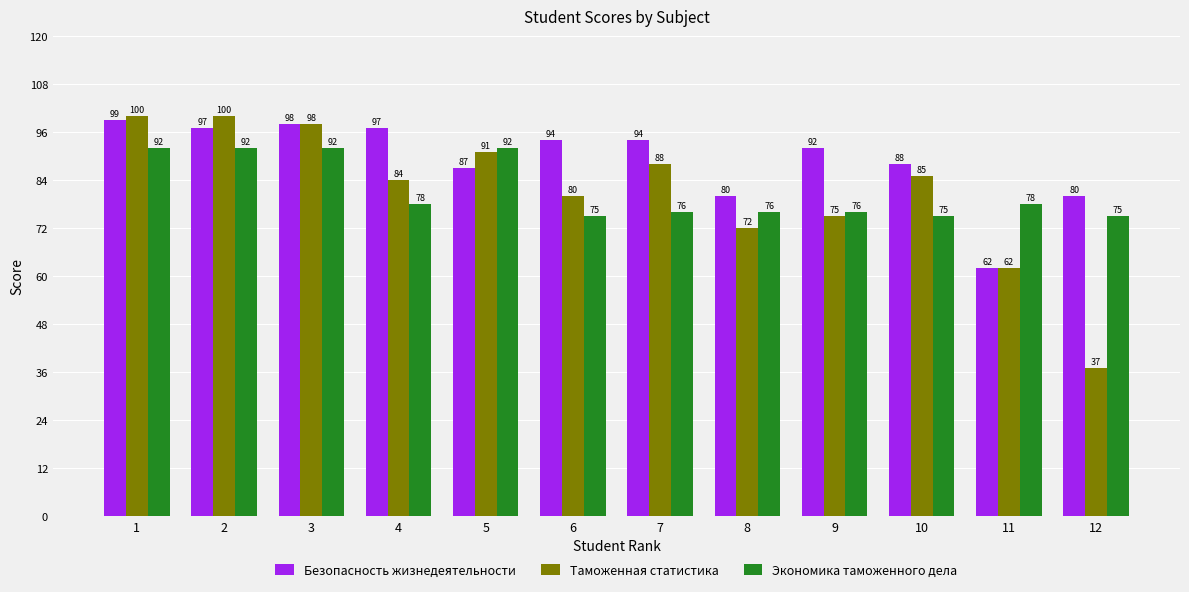

The value of Экономика таможенного дела at 10 is 45. True or false?

False